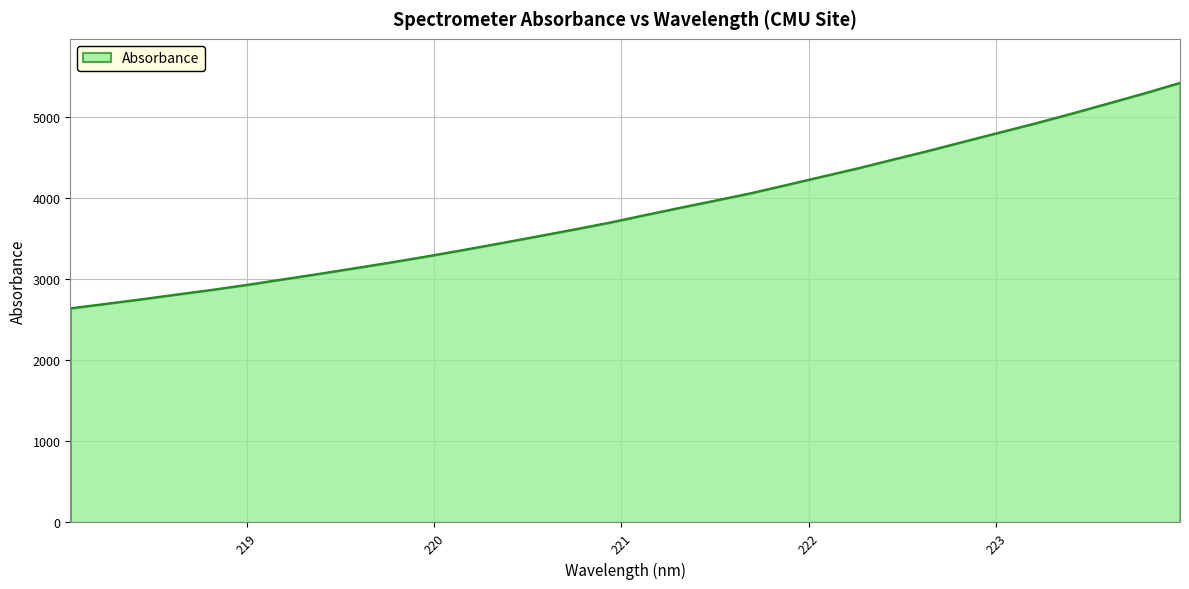

How many lines are shown in the chart?

1